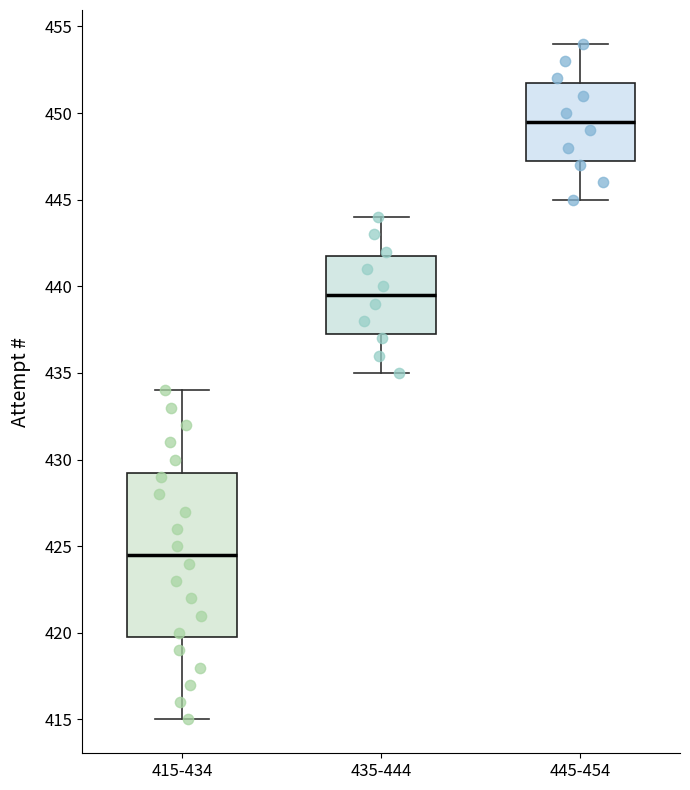

Which box has the highest median line?

445-454